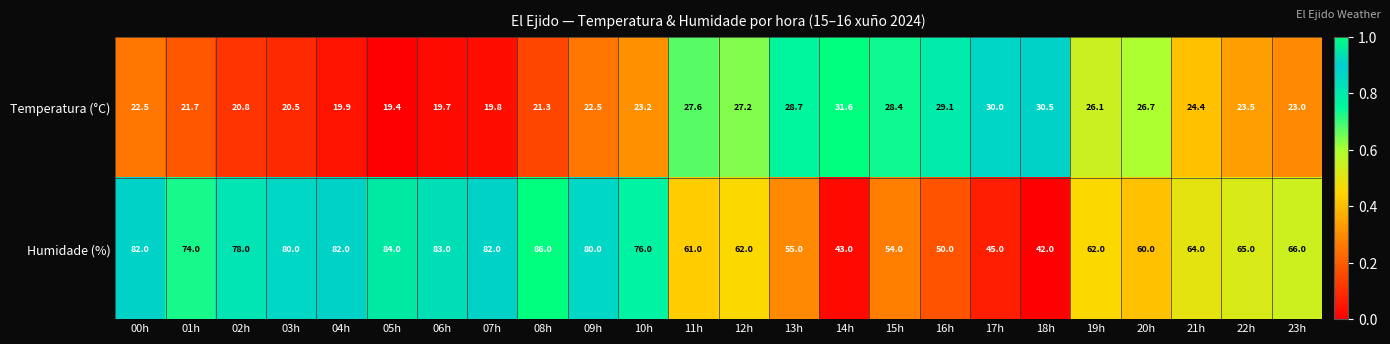

How many series are shown in this chart?

2